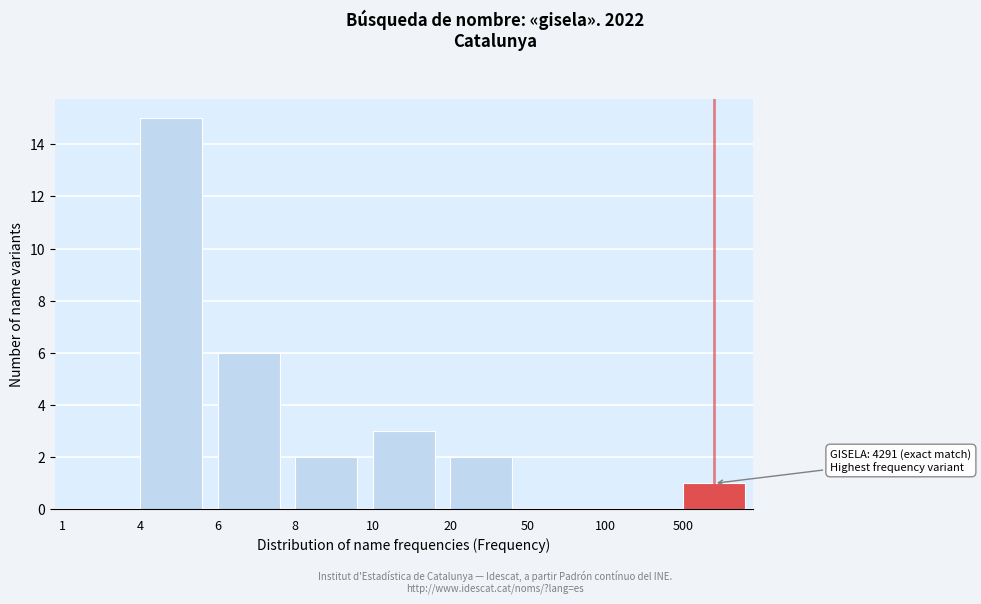

Reading left to right, transcribe all the data shown in this chart.

1=0	4=15	6=6	8=2	10=3	20=2	50=0	100=0	500=1